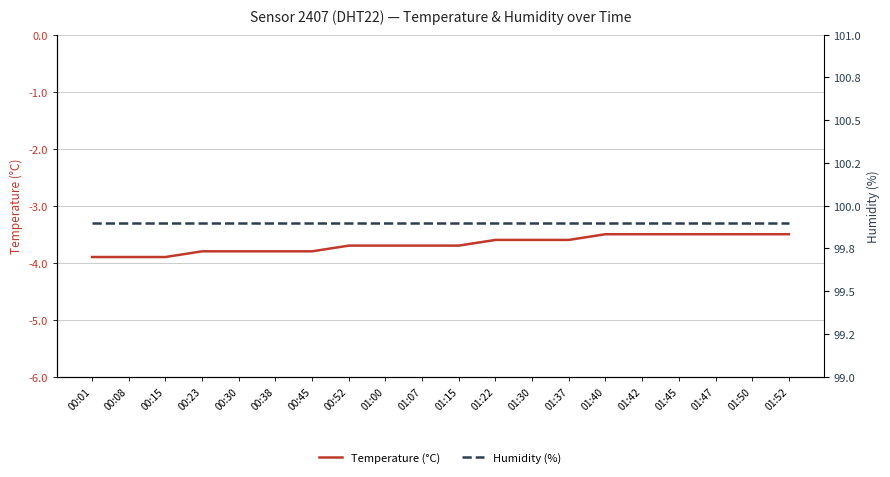

Which category has the highest value across all series?

00:01